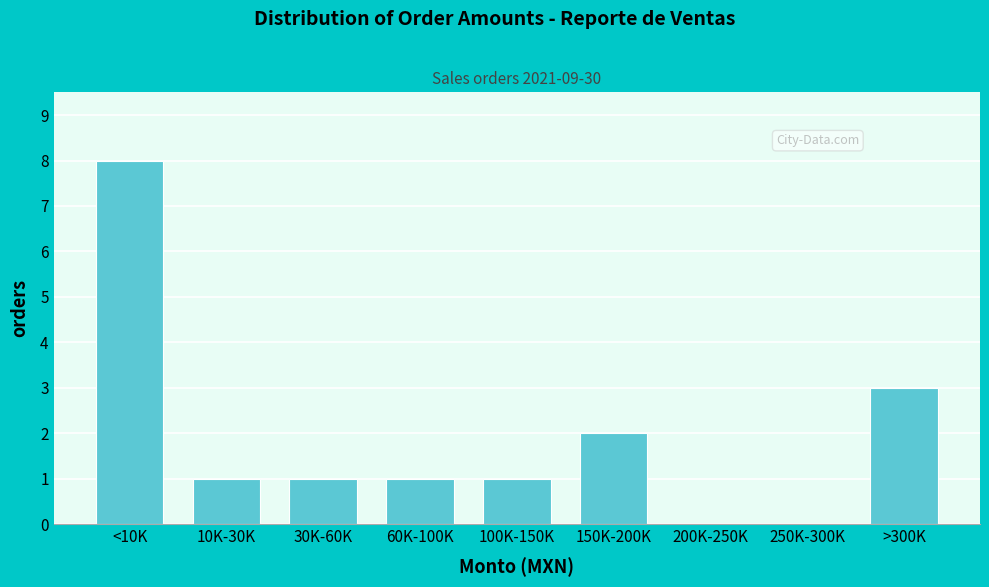

Reading left to right, list all the values displayed in this chart.

<10K=8	10K-30K=1	30K-60K=1	60K-100K=1	100K-150K=1	150K-200K=2	200K-250K=0	250K-300K=0	>300K=3